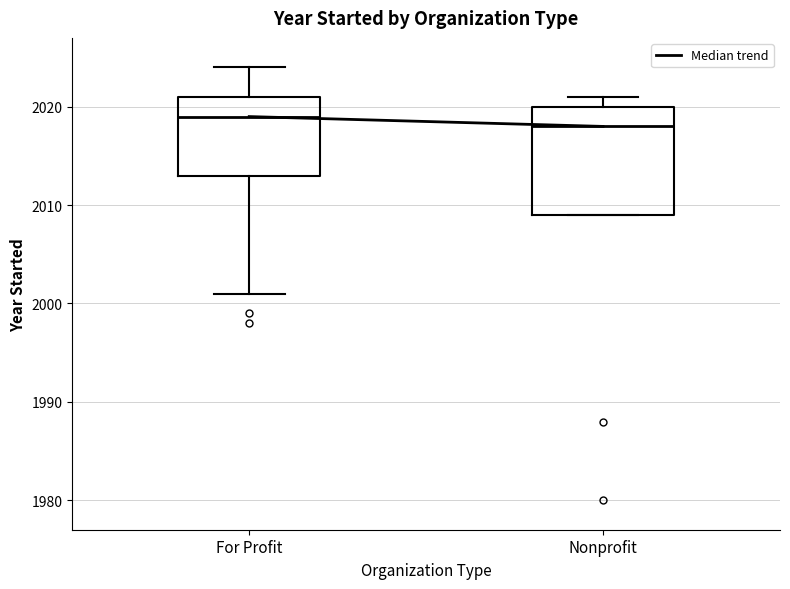

Reading left to right, transcribe this box plot: for each box, give where its median line is, the range the box spans, and where its two whiskers end, as read against the y-axis. The values are not printed on the chart, so give them approximately, as read against the axis.

For Profit: median 2019, box 2013 to 2021, whiskers 2001 to 2024
Nonprofit: median 2018, box 2009 to 2020, whiskers 2009 to 2021